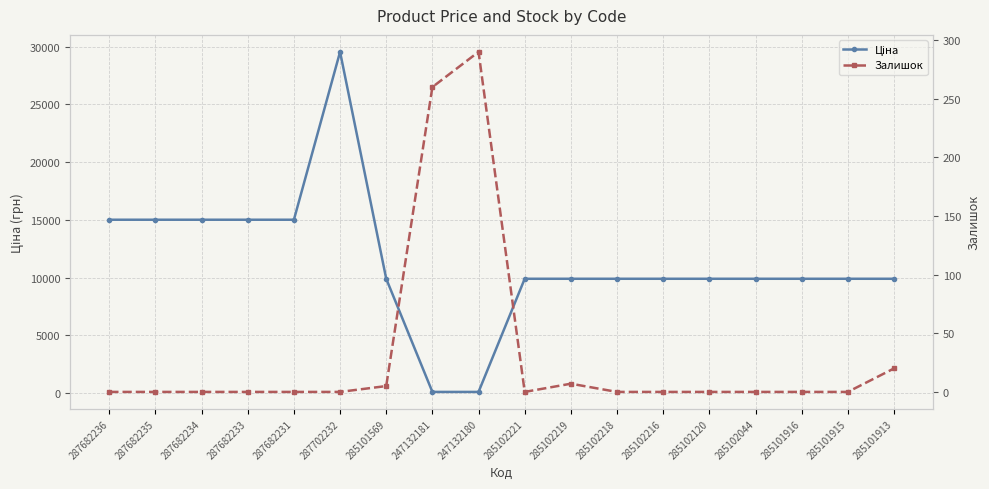

What is the sum of all Ціна values?

203956.5